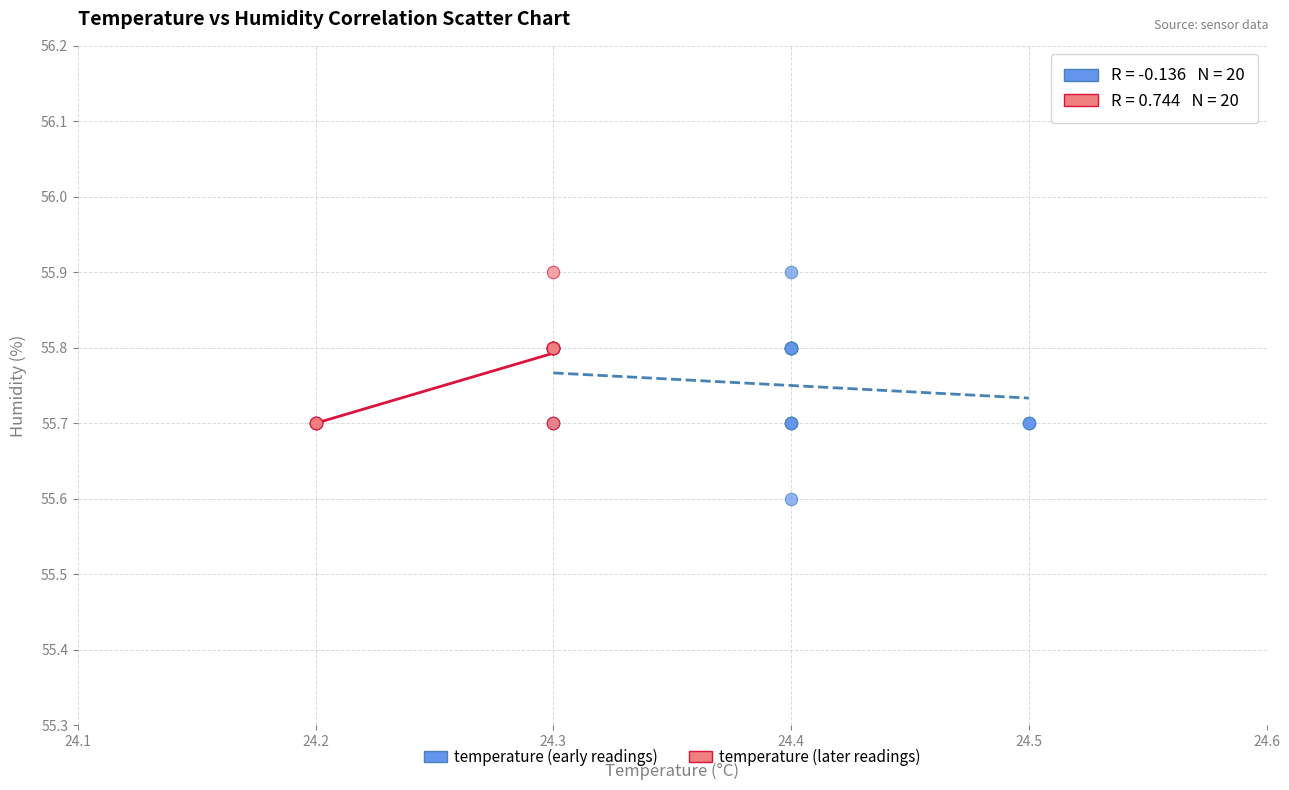

Which series has the widest spread of Y values?

temperature (early readings)